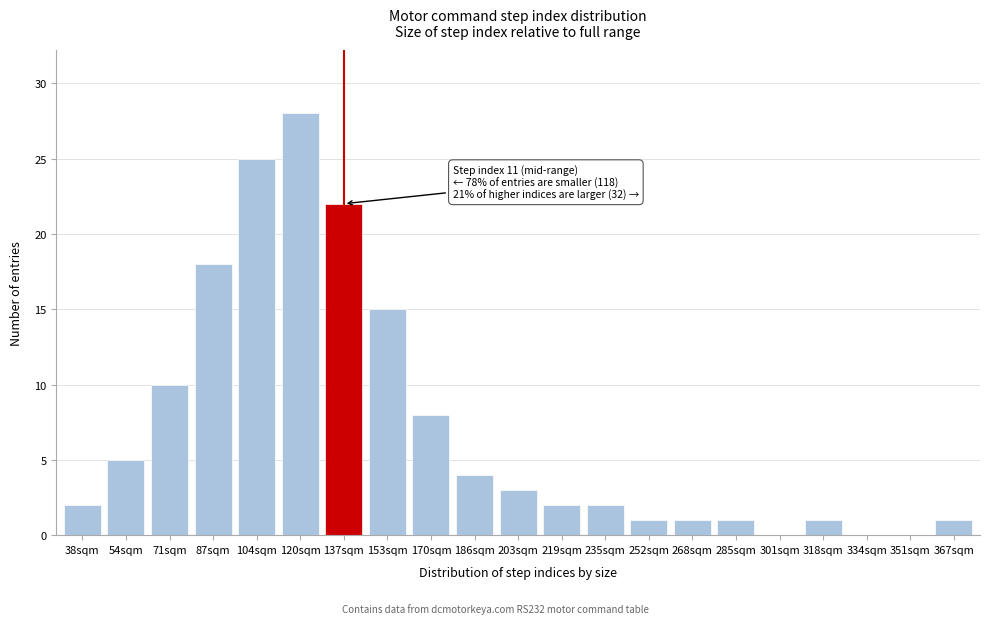

Reading left to right, transcribe all the data shown in this chart.

38sqm=2	54sqm=5	71sqm=10	87sqm=18	104sqm=25	120sqm=28	137sqm=22	153sqm=15	170sqm=8	186sqm=4	203sqm=3	219sqm=2	235sqm=2	252sqm=1	268sqm=1	285sqm=1	301sqm=0	318sqm=1	334sqm=0	351sqm=0	367sqm=1